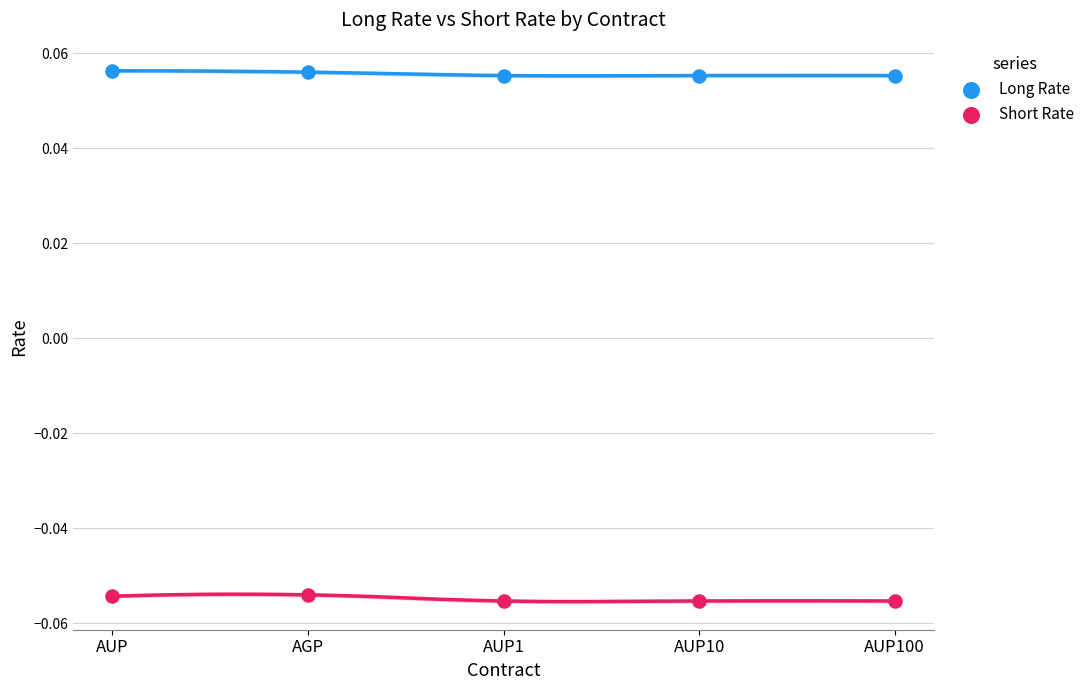

Which series contains the highest Y value?

Long Rate